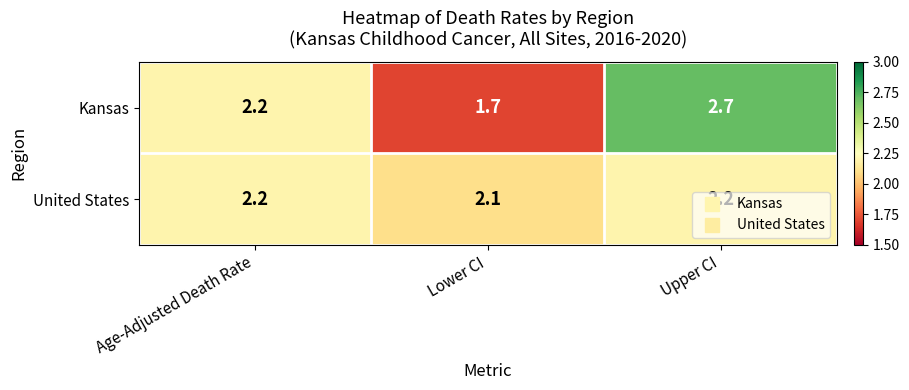

The value of United States at Lower CI is 2.1. True or false?

True